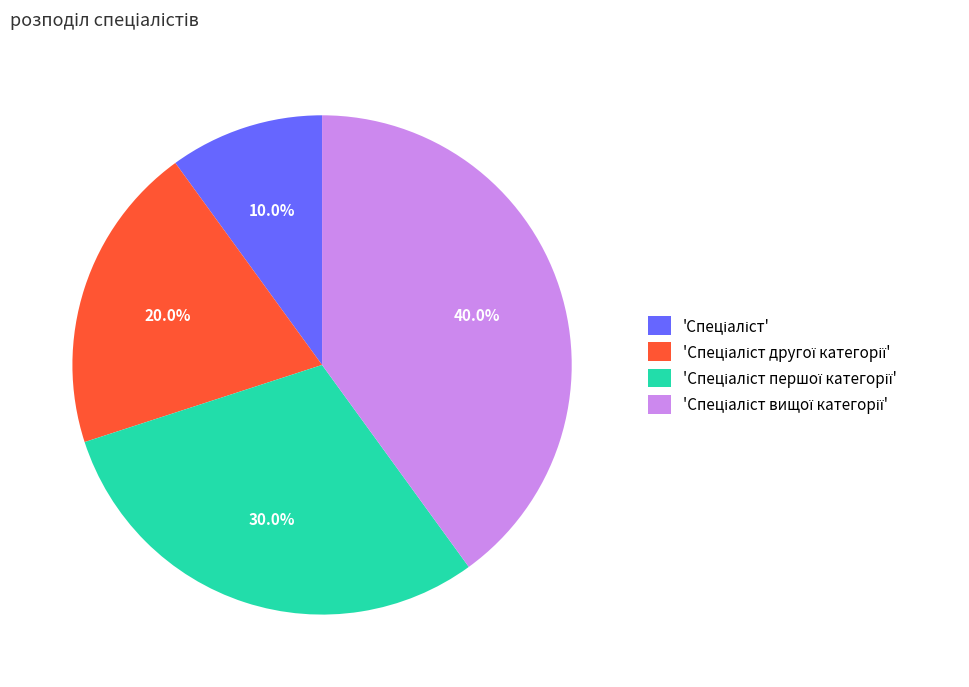

How many segments does this pie chart have?

4